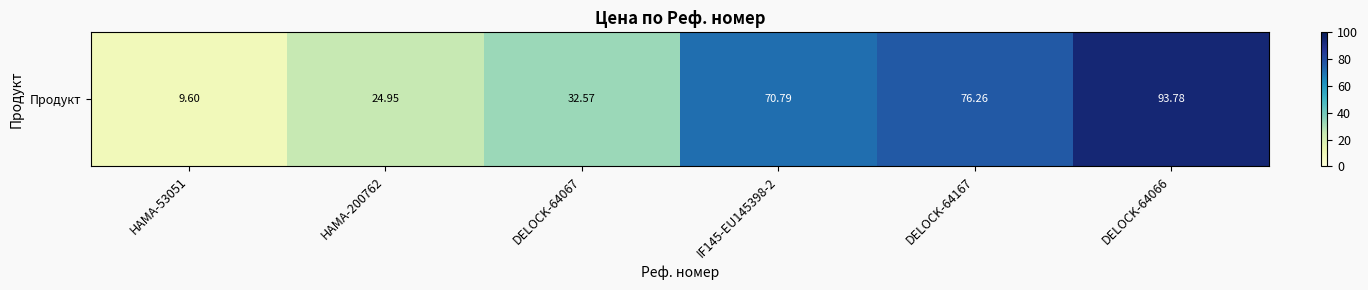

What is the ratio of the value at DELOCK-64067 to the value at IF145-EU145398-2?

0.5